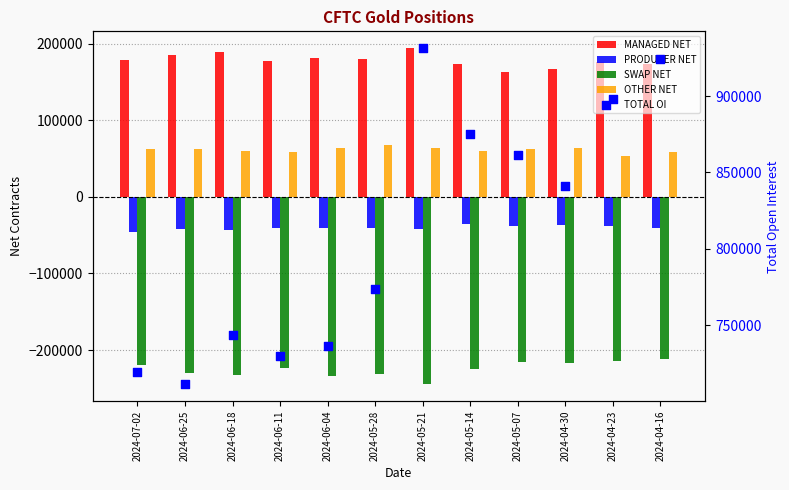

At which category is the sum across all series the highest?

2024-04-16